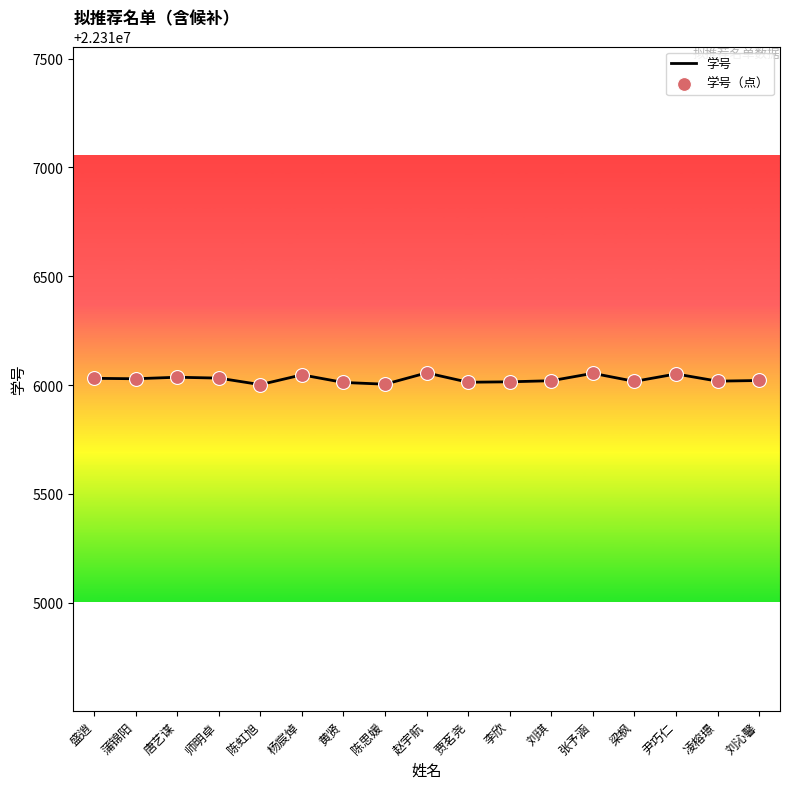

What is the greatest value displayed?

22316056